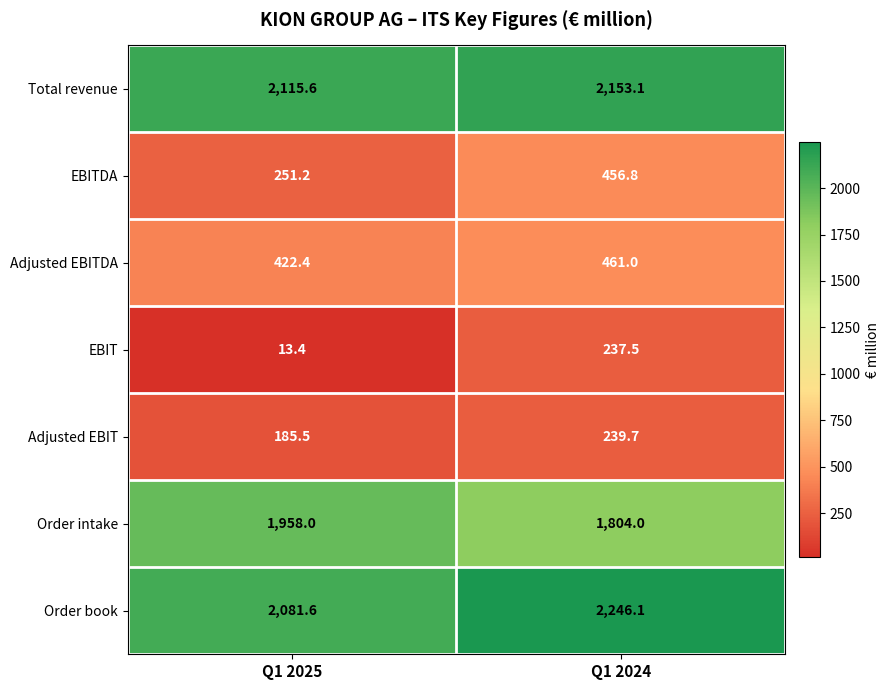

At which label does Order book first exceed 2246?

Q1 2024